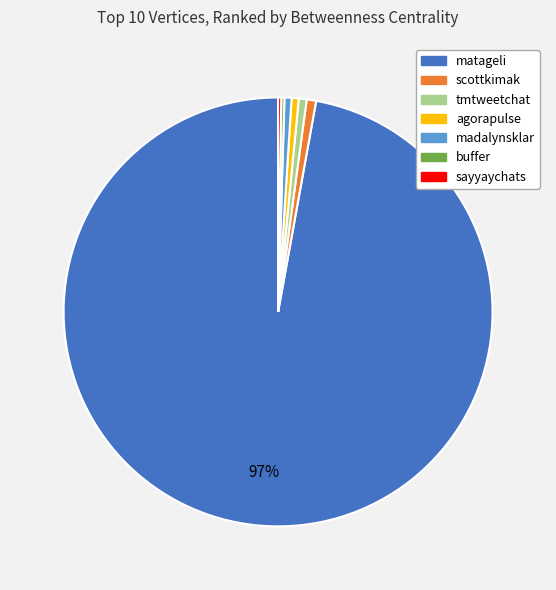

Is it true that matageli is 97% of the pie?

True